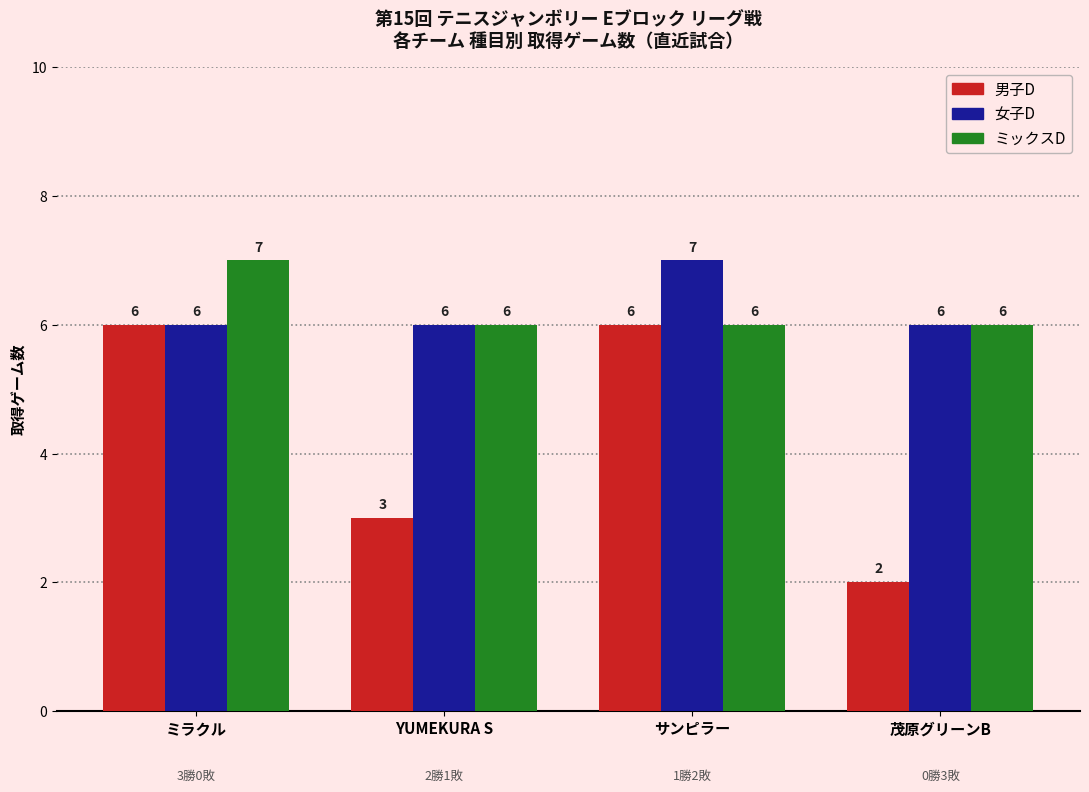

What is the difference between the ミックスD values at ミラクル and サンピラー?

1